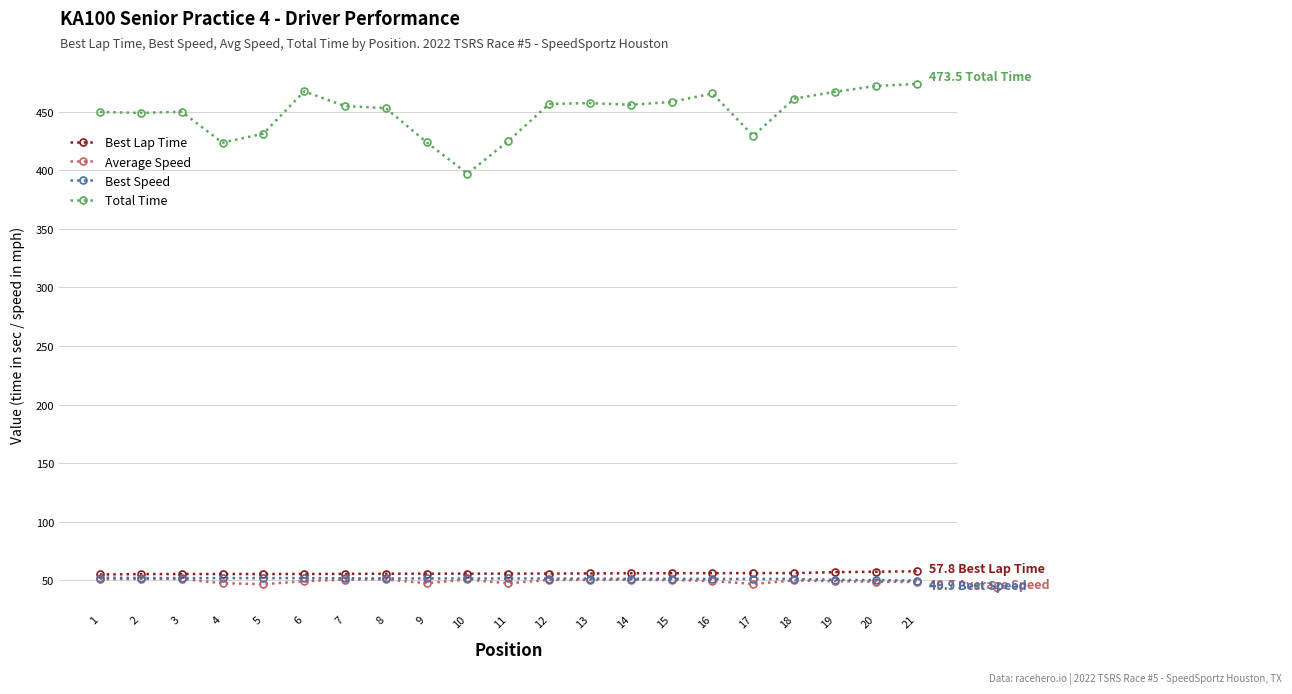

Does the chart have visible grid lines?

Yes